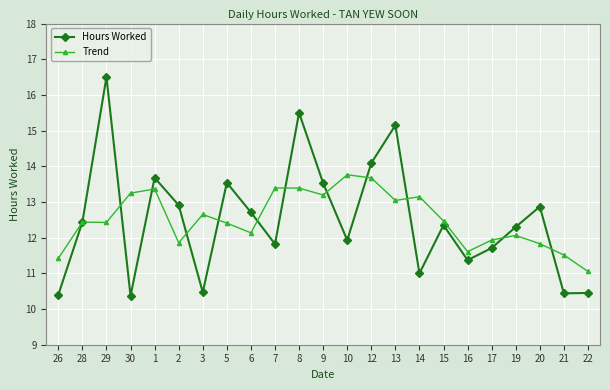

True or false: Hours Worked has more than 0 interior local peaks.

True